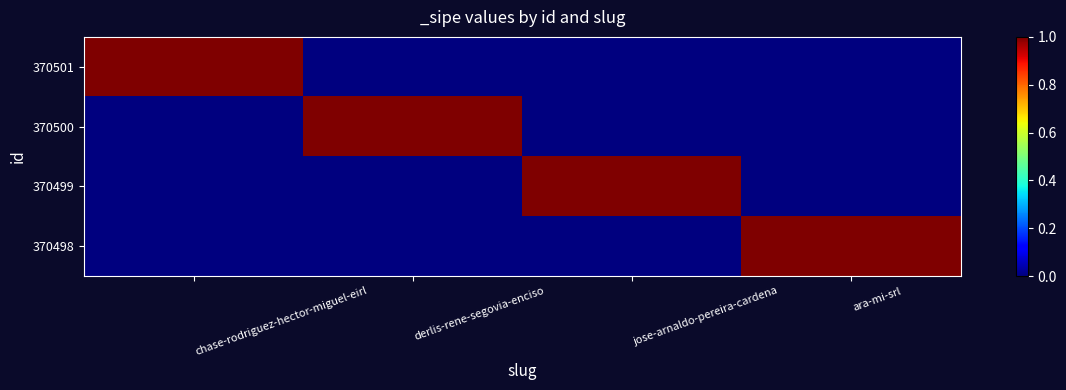

Reading right to left, transcribe all the data shown in this chart.

370501: ara-mi-srl=0	jose-arnaldo-pereira-cardena=0	derlis-rene-segovia-enciso=0	chase-rodriguez-hector-miguel-eirl=1
370500: ara-mi-srl=0	jose-arnaldo-pereira-cardena=0	derlis-rene-segovia-enciso=1	chase-rodriguez-hector-miguel-eirl=0
370499: ara-mi-srl=0	jose-arnaldo-pereira-cardena=1	derlis-rene-segovia-enciso=0	chase-rodriguez-hector-miguel-eirl=0
370498: ara-mi-srl=1	jose-arnaldo-pereira-cardena=0	derlis-rene-segovia-enciso=0	chase-rodriguez-hector-miguel-eirl=0